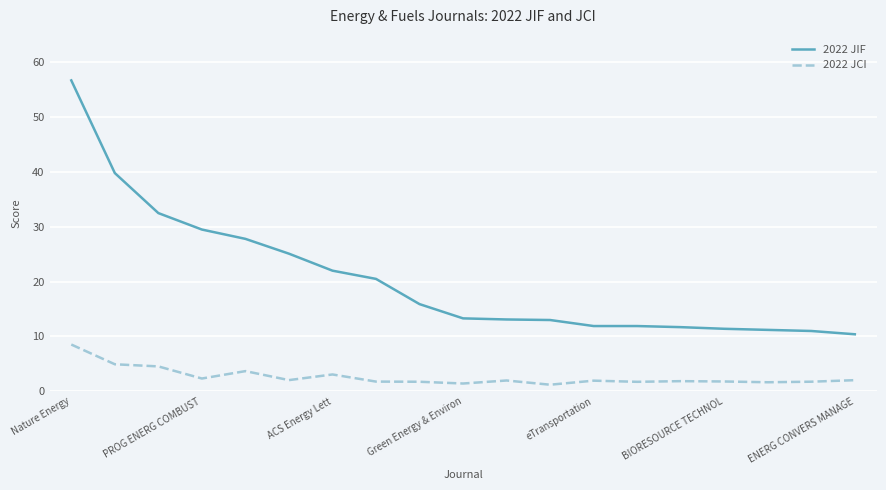

What is the maximum value shown in the chart?

56.7